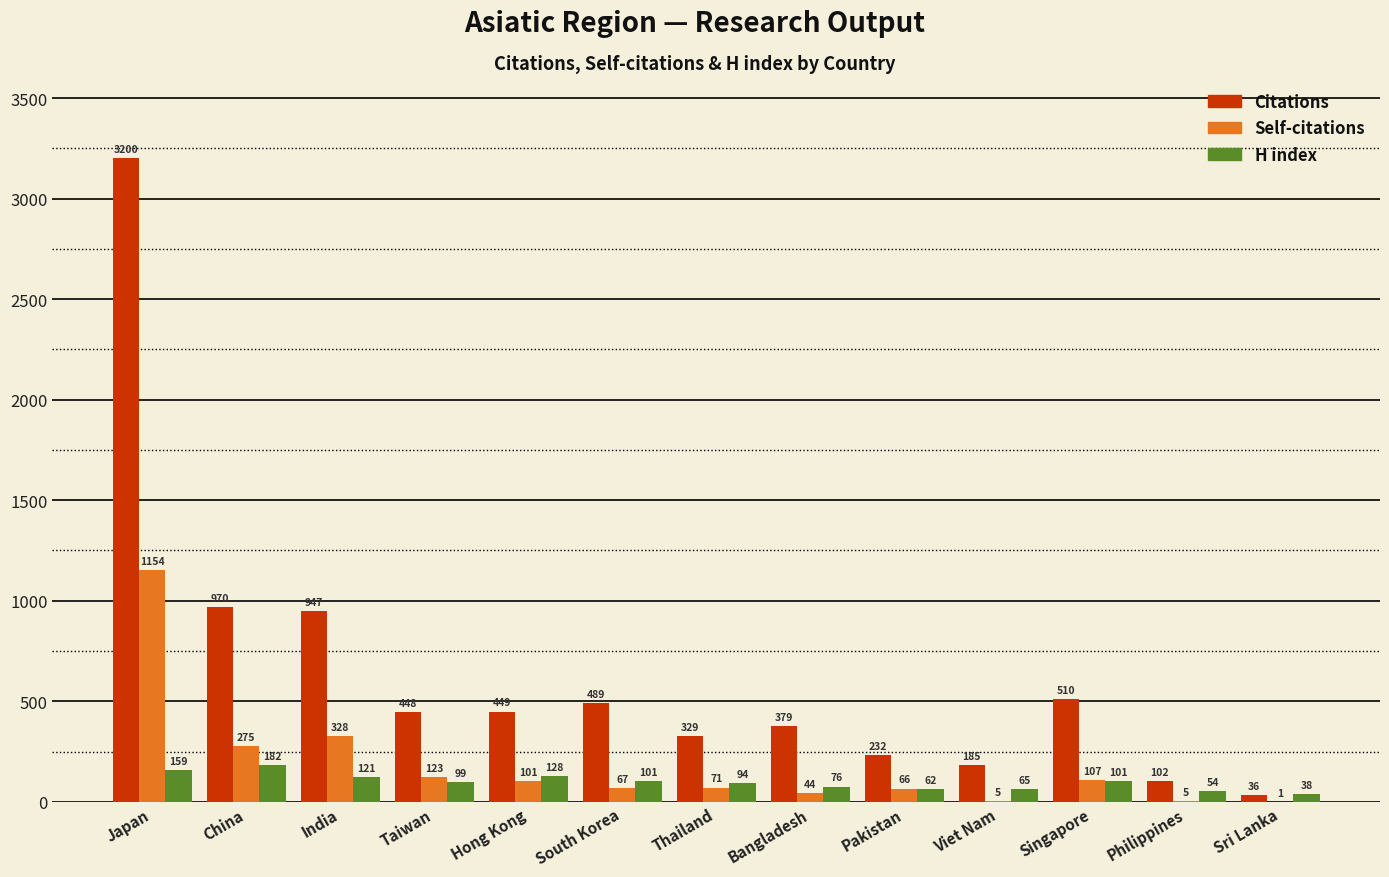

The value of Citations at Pakistan is 232. True or false?

True